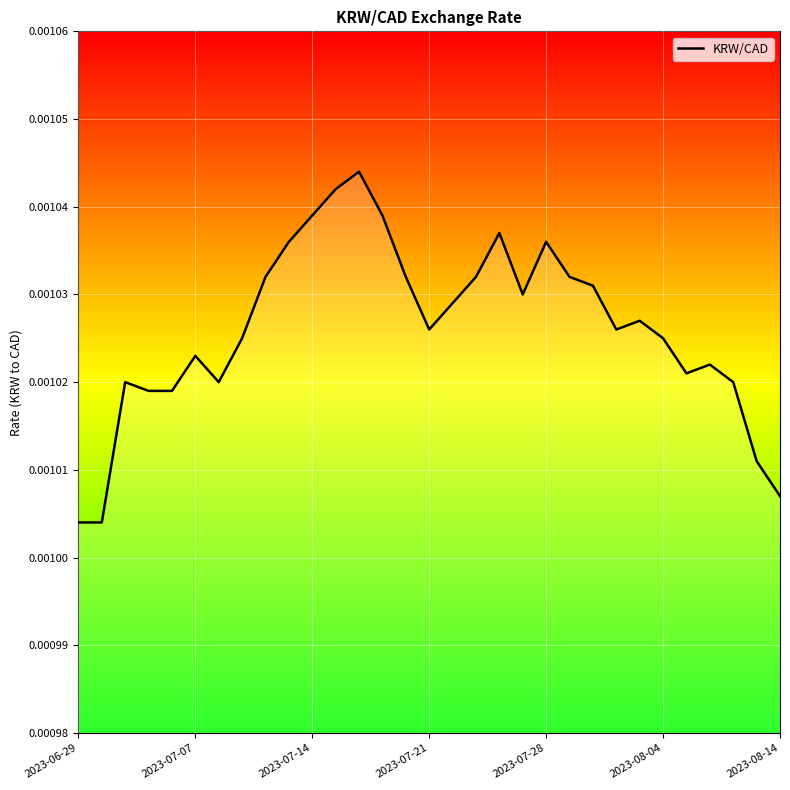

Does the chart display data point markers on the line(s)?

No